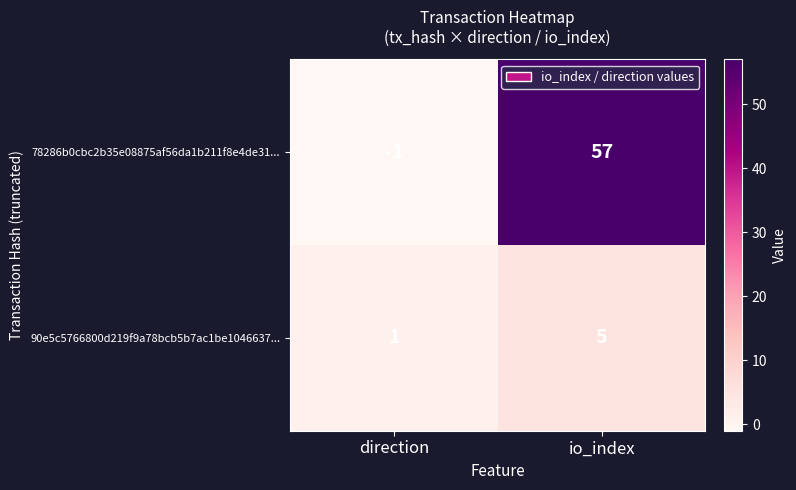

At which label is 78286b0cbc2b35e08875af56da1b211f8e4de31... closest to 28?

direction